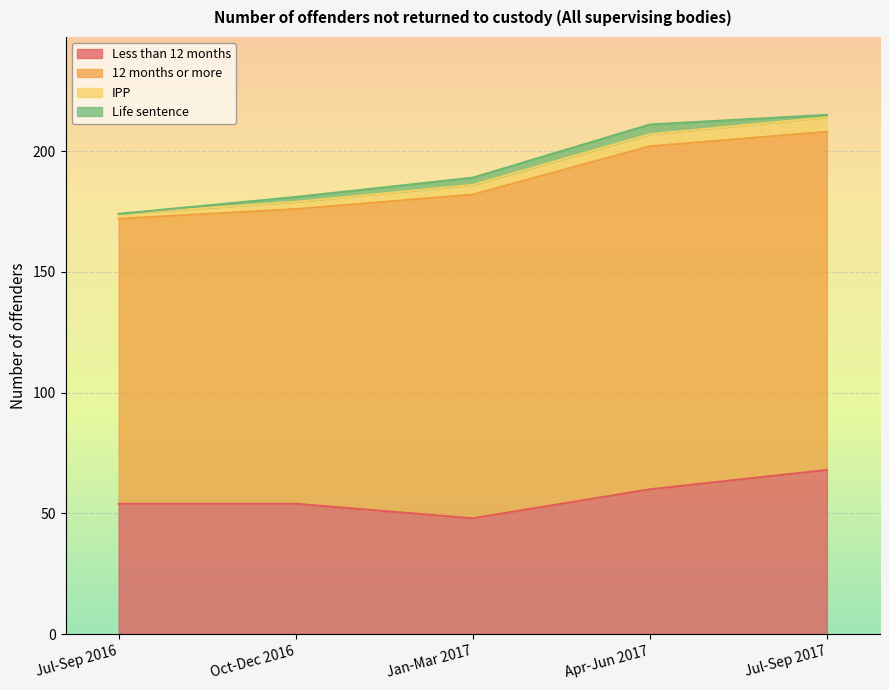

What are all the series names shown in the legend?

Less than 12 months, 12 months or more, IPP, Life sentence